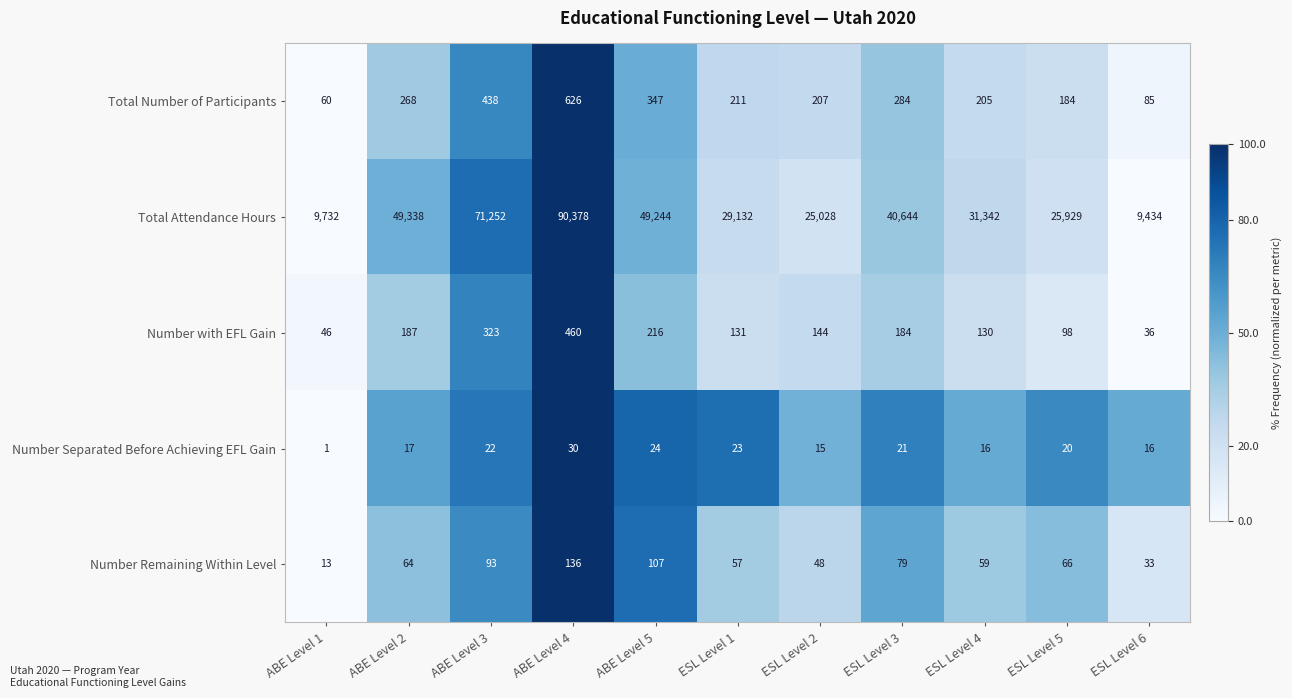

What is the difference between the maximum and minimum values in the Total Number of Participants series?

566